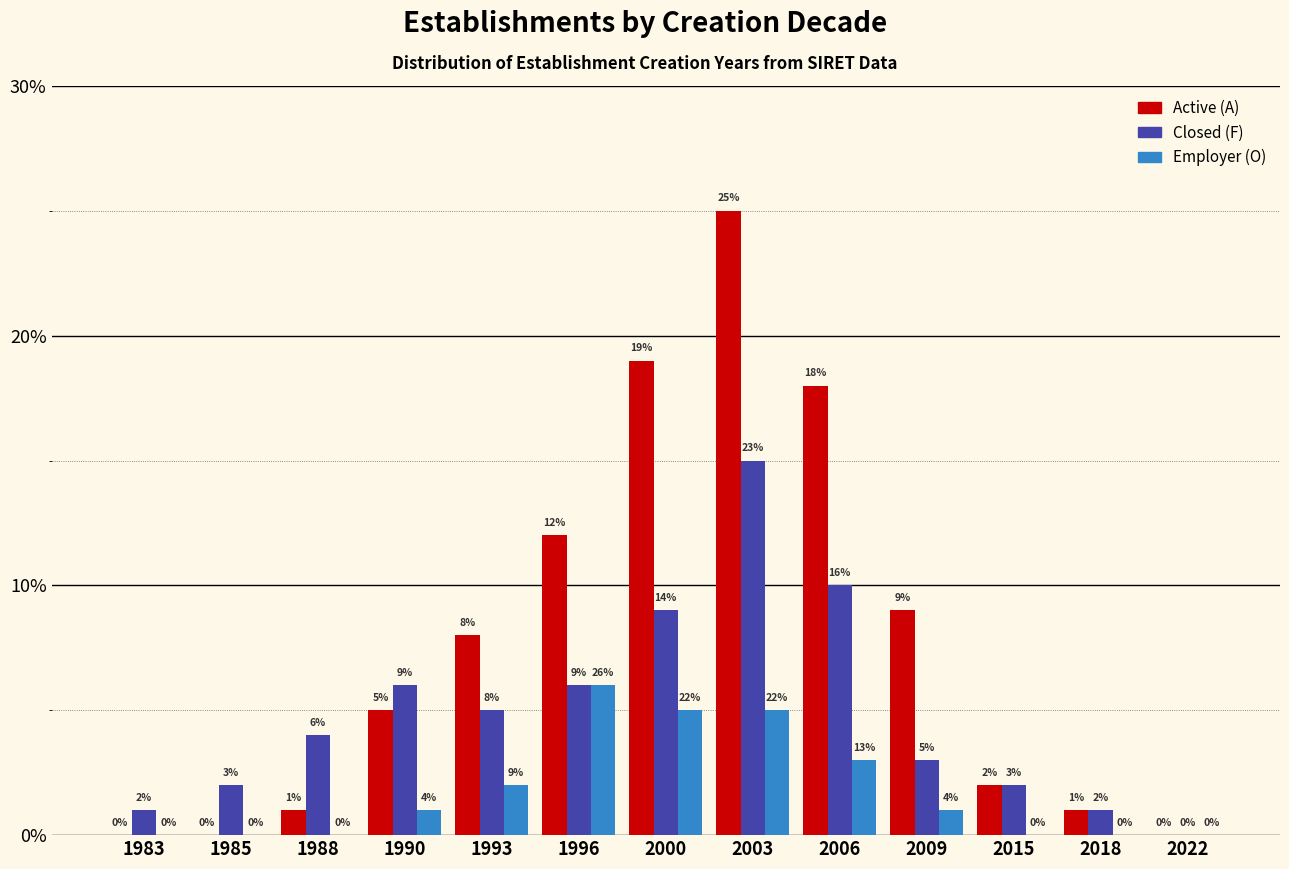

Reading right to left, extract all data points from this chart.

Active (A): 2022=0	2018=1	2015=2	2009=9	2006=18	2003=25	2000=19	1996=12	1993=8	1990=5	1988=1	1985=0	1983=0
Closed (F): 2022=0	2018=1	2015=2	2009=3	2006=10	2003=15	2000=9	1996=6	1993=5	1990=6	1988=4	1985=2	1983=1
Employer (O): 2022=0	2018=0	2015=0	2009=1	2006=3	2003=5	2000=5	1996=6	1993=2	1990=1	1988=0	1985=0	1983=0